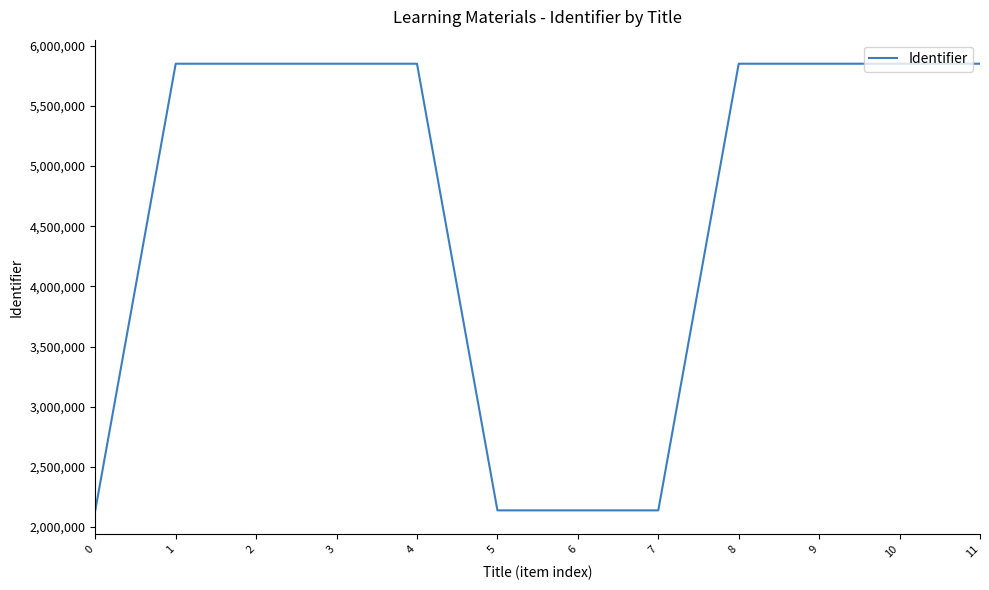

Does the chart have visible grid lines?

No